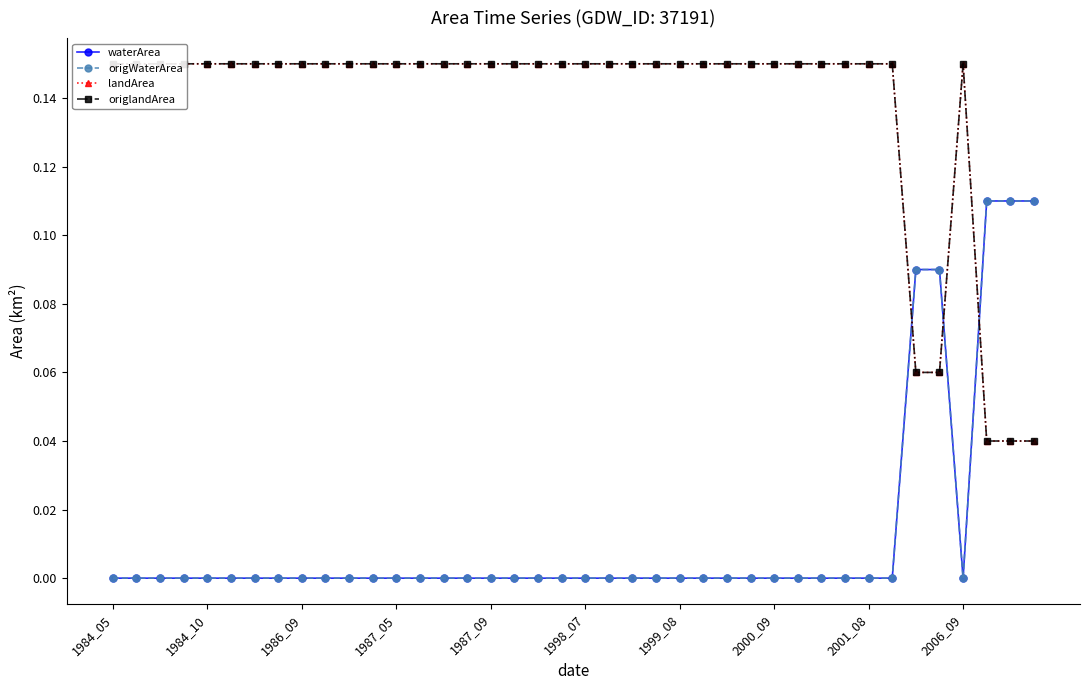

How many interior local valleys does the origWaterArea series have?

1